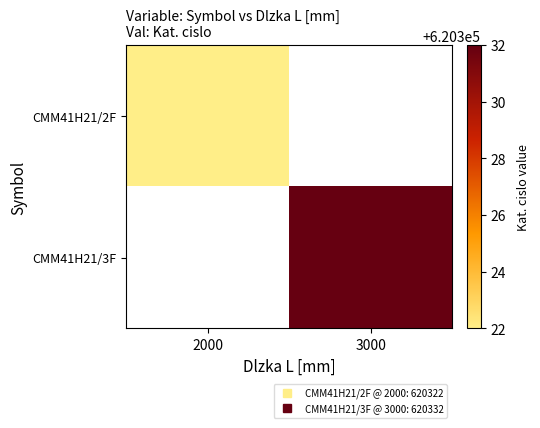

List the series in order of their peak value, lowest first.

CMM41H21/2F, CMM41H21/3F